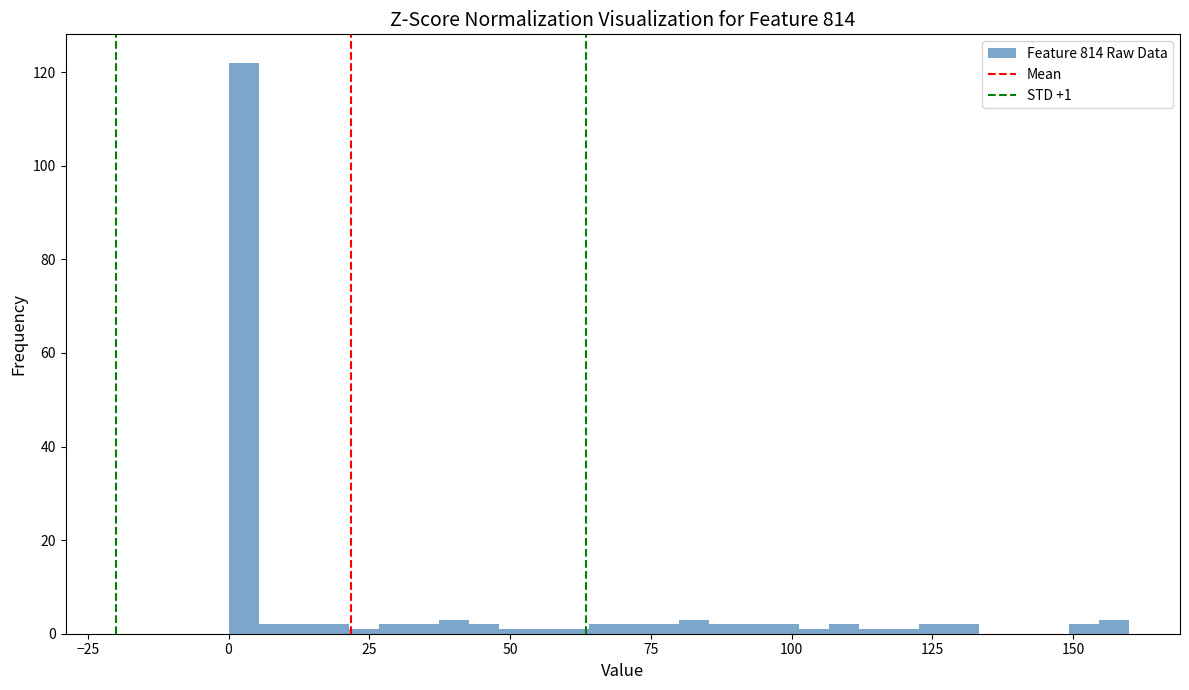

Around what value on the x-axis is the tallest bar? Give the approximate position of its centre, as read against the axis.

5